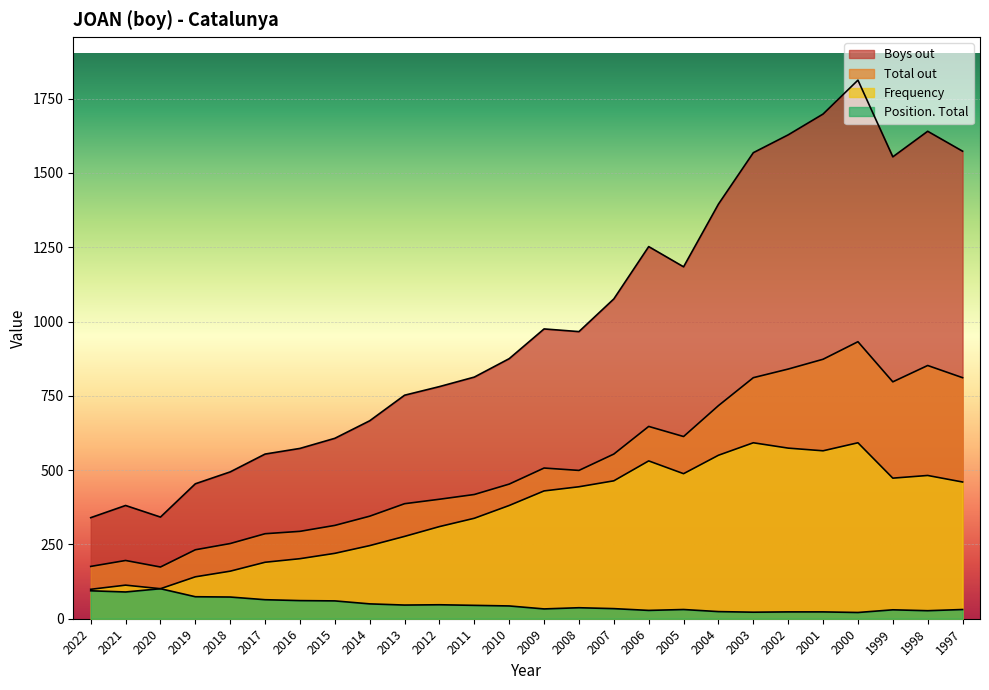

How many values in the Boys out series are below 966?

13